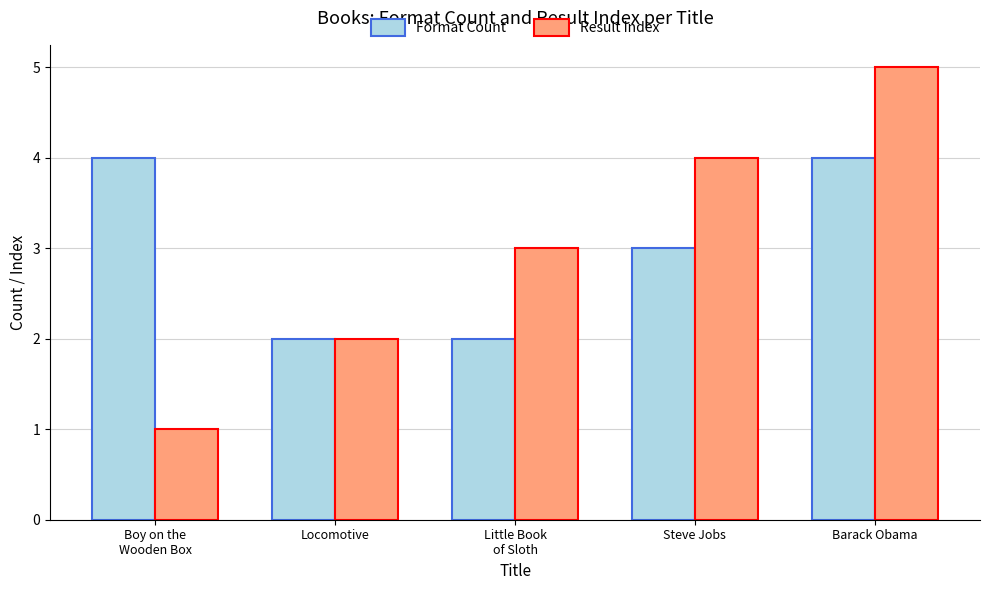

What is the total value across all series at Steve Jobs?

7